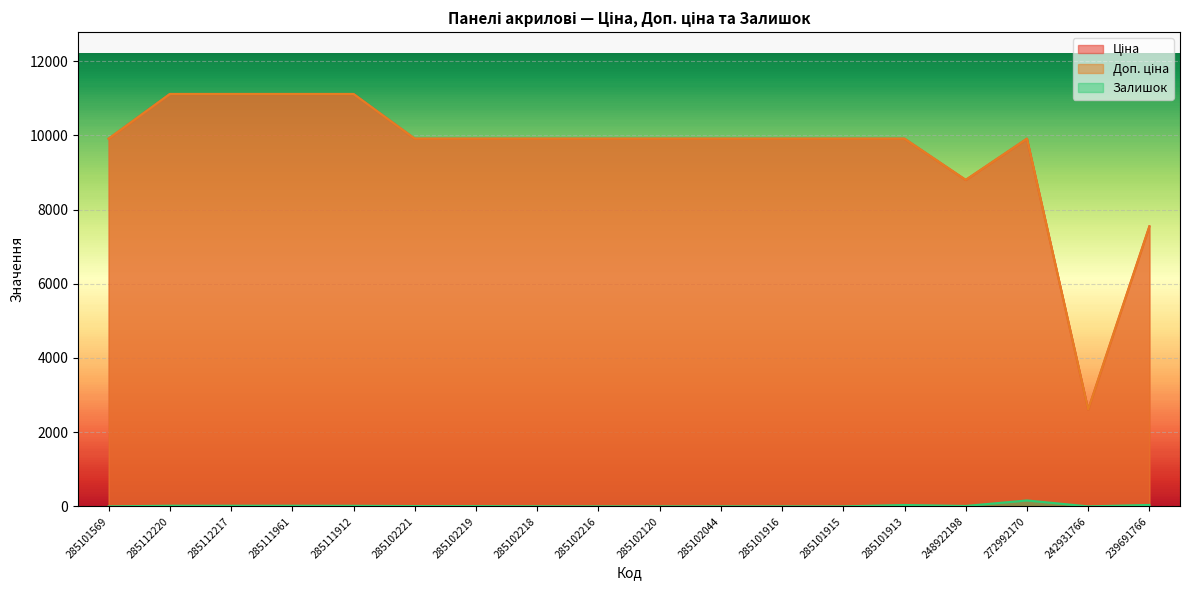

Reading right to left, transcribe all the data shown in this chart.

Ціна: 239691766=7545.9	242931766=2610.0	272992170=9908.5	248922198=8797.6	285101913=9908.5	285101915=9908.5	285101916=9908.5	285102044=9908.5	285102120=9908.5	285102216=9908.5	285102218=9908.5	285102219=9908.5	285102221=9908.5	285111912=11113.6	285111961=11113.6	285112217=11113.6	285112220=11113.6	285101569=9908.5
Доп. ціна: 239691766=7545.9	242931766=2610.0	272992170=9908.5	248922198=8797.6	285101913=9908.5	285101915=9908.5	285101916=9908.5	285102044=9908.5	285102120=9908.5	285102216=9908.5	285102218=9908.5	285102219=9908.5	285102221=9908.5	285111912=11113.6	285111961=11113.6	285112217=11113.6	285112220=11113.6	285101569=9908.5
Залишок: 239691766=38.0	242931766=0.0	272992170=159.0	248922198=11.0	285101913=36.0	285101915=0.0	285101916=0.0	285102044=1.0	285102120=0.0	285102216=0.0	285102218=3.0	285102219=7.0	285102221=8.0	285111912=15.0	285111961=17.0	285112217=17.0	285112220=17.0	285101569=0.0